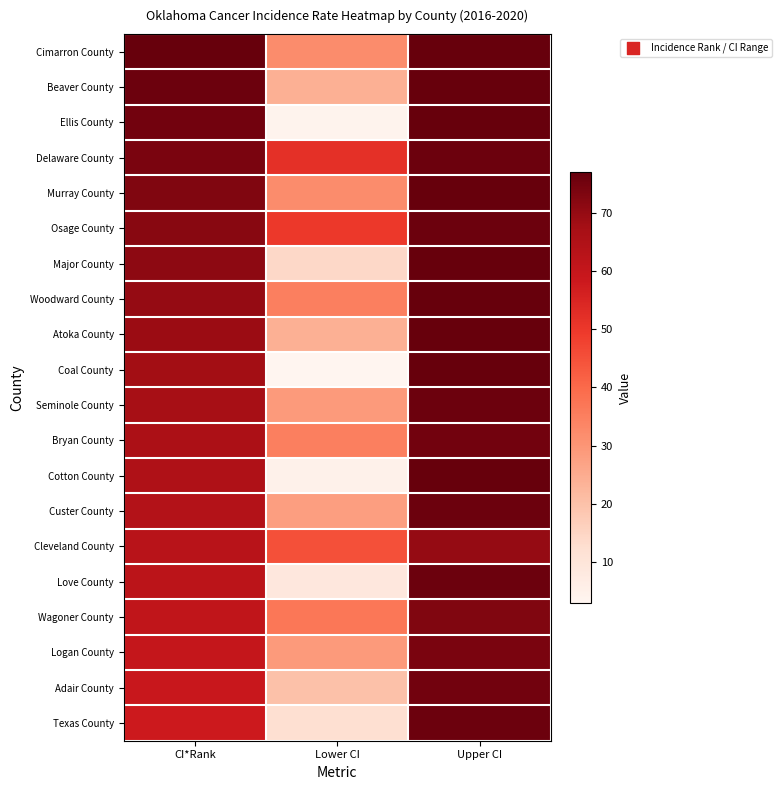

Reading left to right, what are all the values shown in this chart?

Cimarron County: CI*Rank=77	Lower CI=32	Upper CI=77
Beaver County: CI*Rank=76	Lower CI=24	Upper CI=77
Ellis County: CI*Rank=75	Lower CI=4	Upper CI=77
Delaware County: CI*Rank=74	Lower CI=52	Upper CI=76
Murray County: CI*Rank=73	Lower CI=32	Upper CI=77
Osage County: CI*Rank=72	Lower CI=50	Upper CI=76
Major County: CI*Rank=71	Lower CI=14	Upper CI=77
Woodward County: CI*Rank=70	Lower CI=35	Upper CI=77
Atoka County: CI*Rank=69	Lower CI=24	Upper CI=77
Coal County: CI*Rank=68	Lower CI=3	Upper CI=77
Seminole County: CI*Rank=67	Lower CI=29	Upper CI=76
Bryan County: CI*Rank=66	Lower CI=35	Upper CI=75
Cotton County: CI*Rank=65	Lower CI=5	Upper CI=77
Custer County: CI*Rank=64	Lower CI=28	Upper CI=76
Cleveland County: CI*Rank=63	Lower CI=45	Upper CI=70
Love County: CI*Rank=62	Lower CI=9	Upper CI=76
Wagoner County: CI*Rank=61	Lower CI=37	Upper CI=73
Logan County: CI*Rank=60	Lower CI=29	Upper CI=74
Adair County: CI*Rank=59	Lower CI=20	Upper CI=75
Texas County: CI*Rank=58	Lower CI=12	Upper CI=76